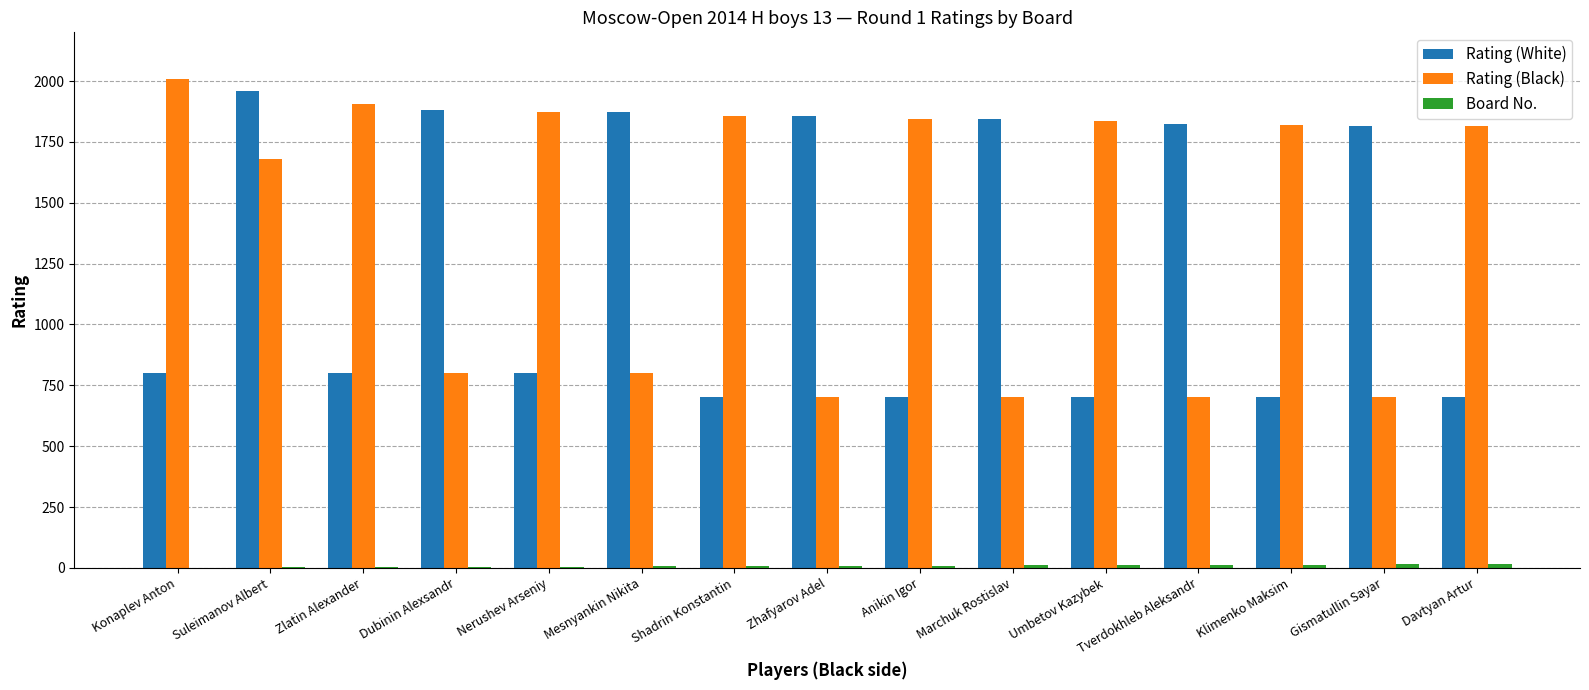

True or false: Rating (Black) has a value of 247 at Gismatullin Sayar.

False